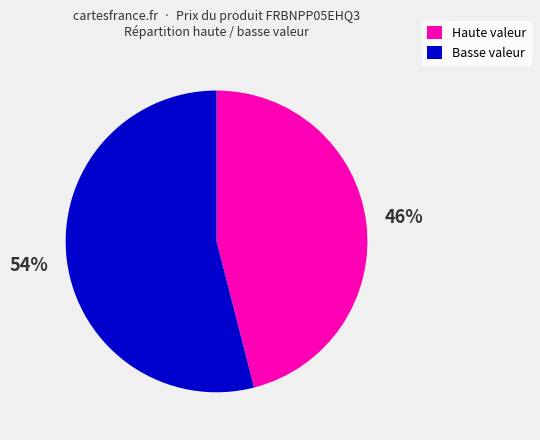

Approximately how many times larger is the value at Haute valeur compared to Basse valeur?

0.9